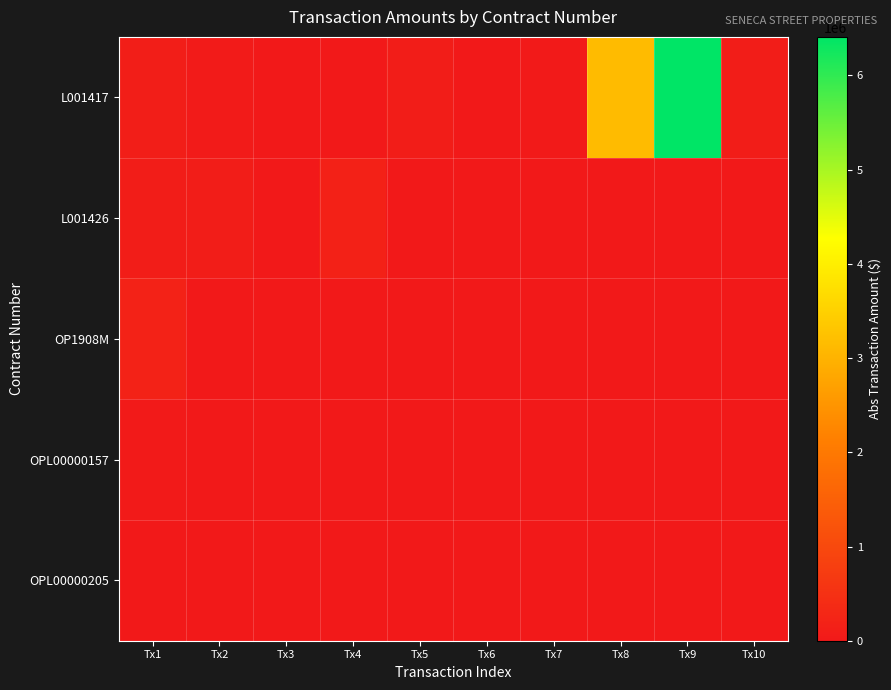

At which category does the chart reach its peak across all series?

Tx9